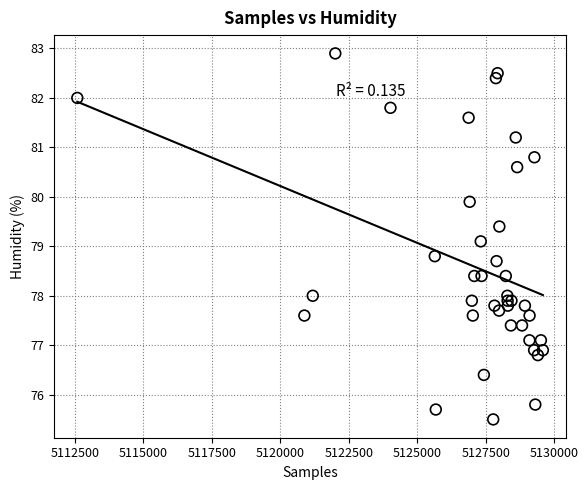

What Y value in the scatter plot is closest to 79?

79.1